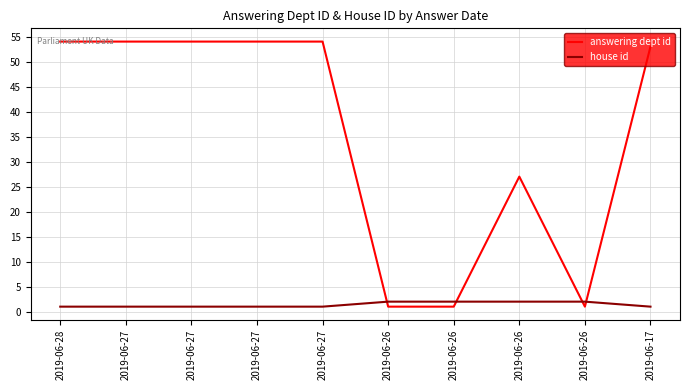

What is the difference between the house id values at 2019-06-26 and 2019-06-27?

1